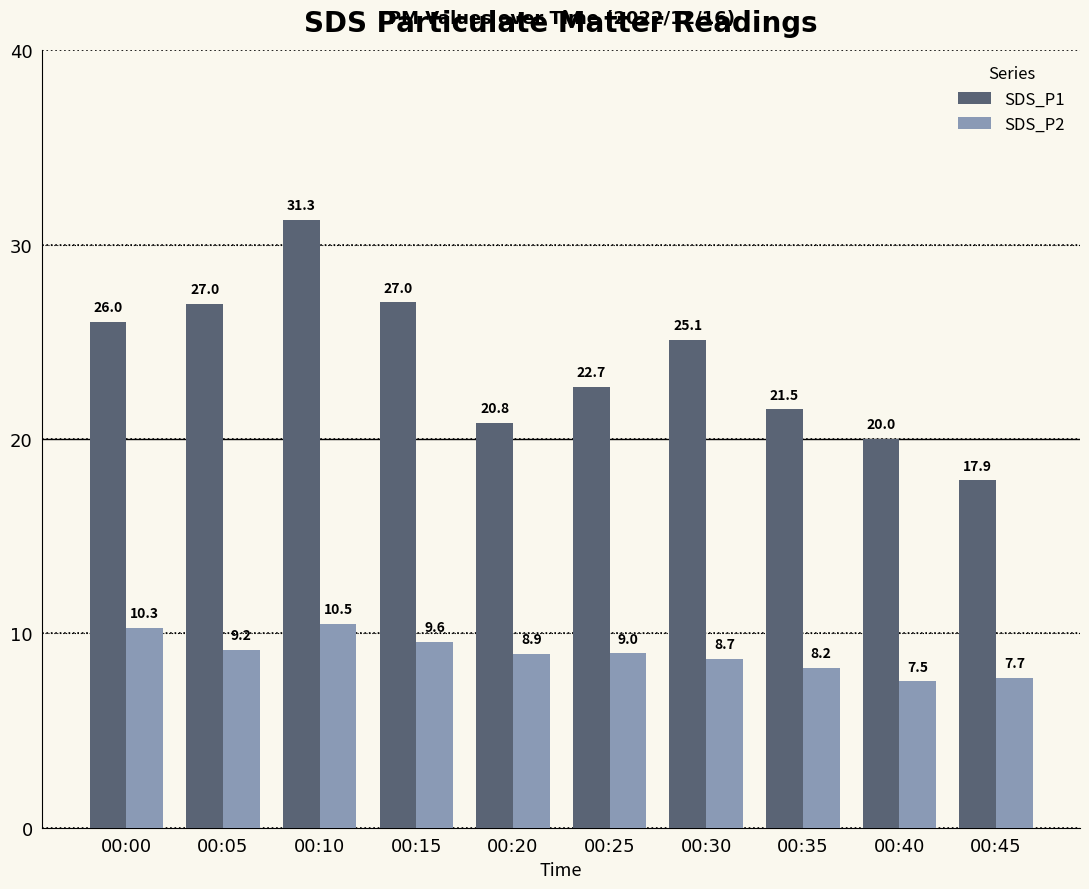

What are all the series names shown in the legend?

SDS_P1, SDS_P2